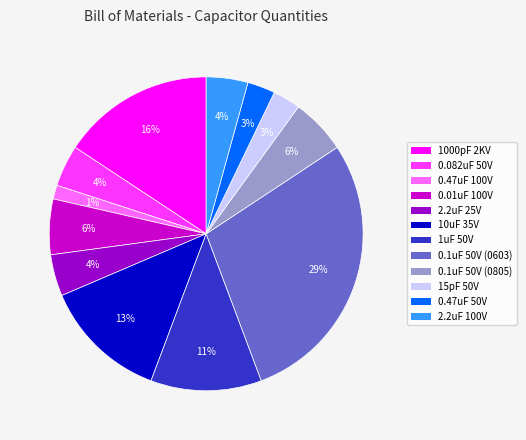

Which category has the biggest portion of the pie?

0.1uF 50V (0603)